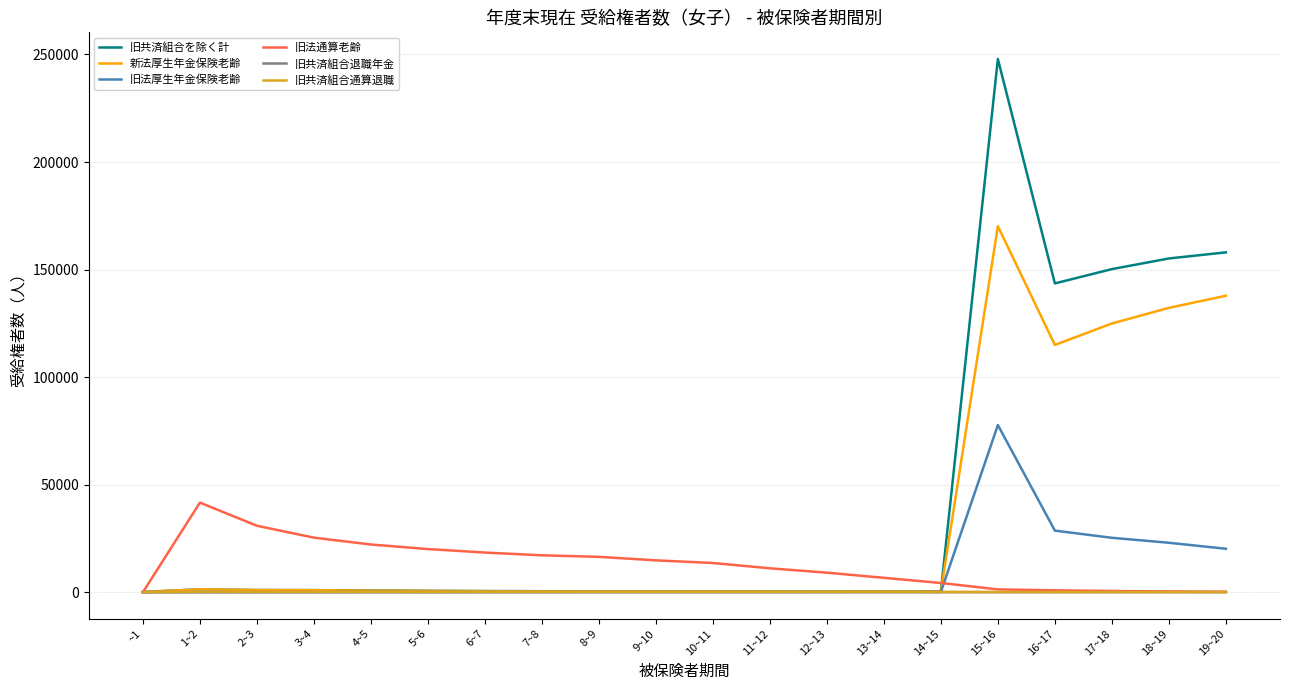

Count the 旧共済組合退職年金 values in the range 0 to 1.

17